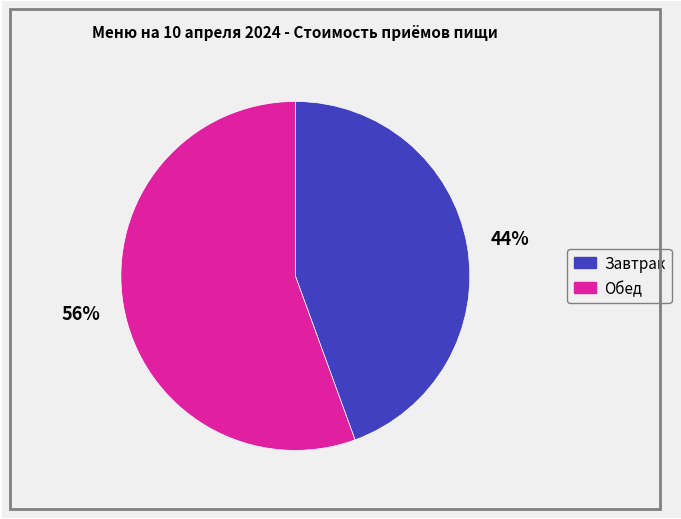

Which category accounts for the majority?

Обед